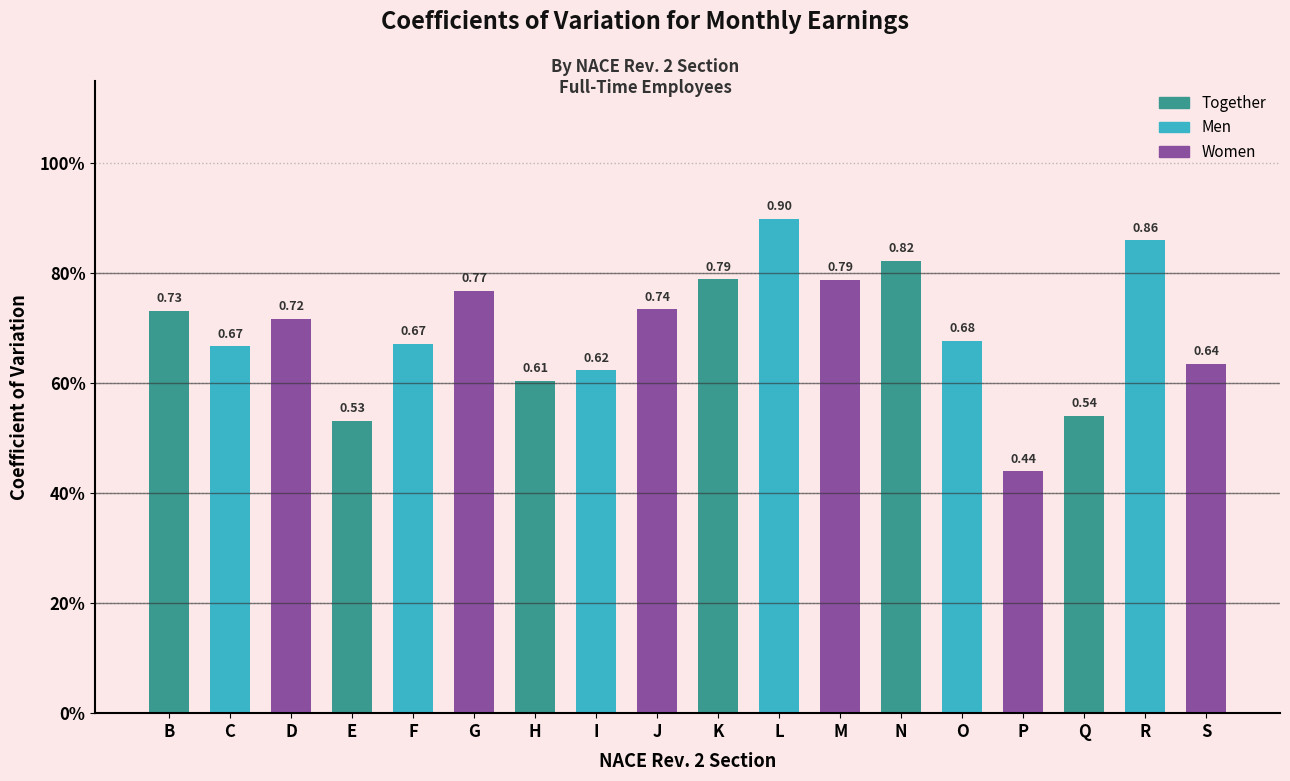

At which category does the chart reach its minimum across all series?

P